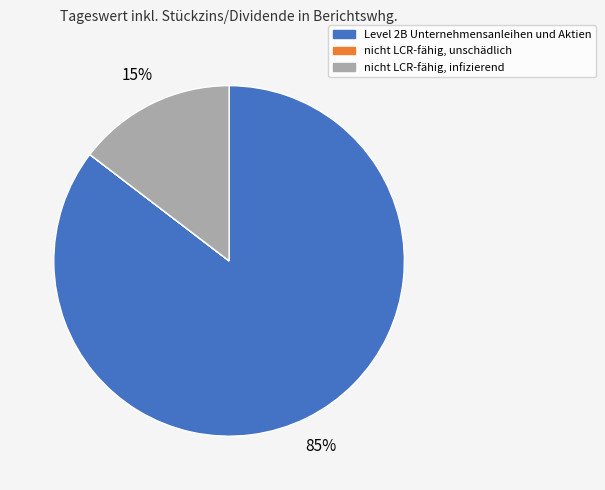

Which category has the biggest portion of the pie?

Level 2B Unternehmensanleihen und Aktien